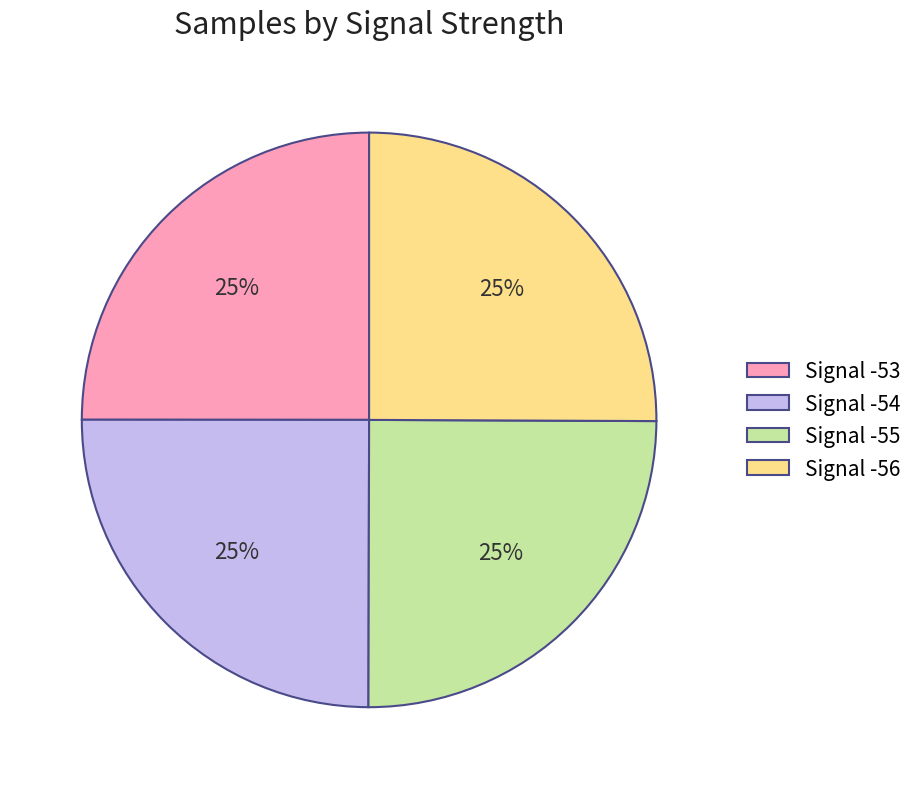

What percentage is the Signal -53 slice, to the nearest percent?

25%